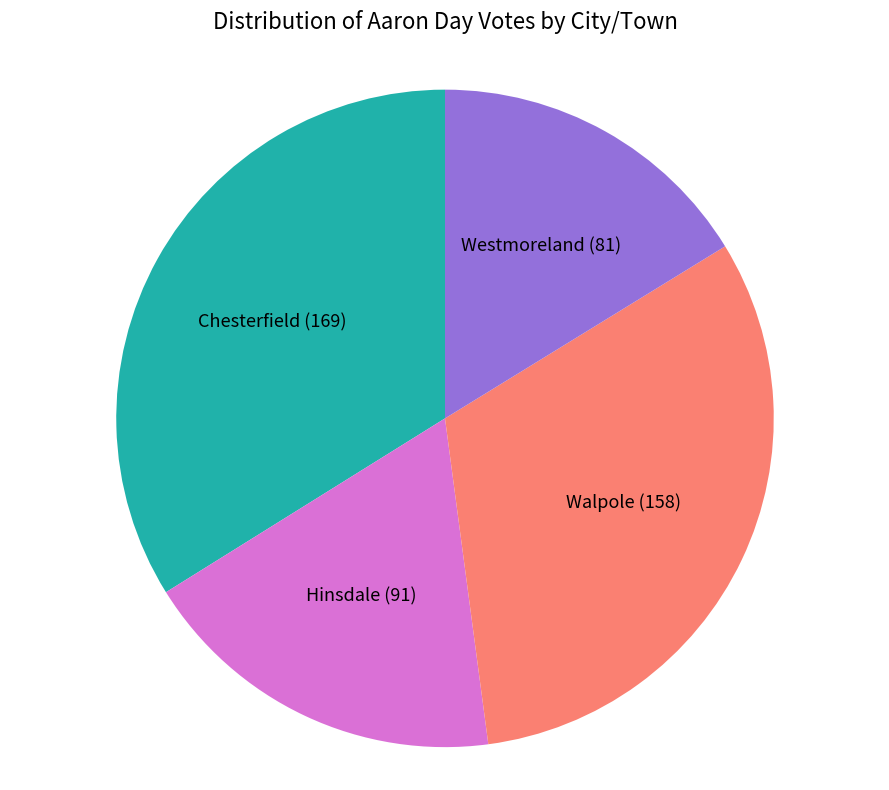

The Westmoreland slice represents 29% of the pie. True or false?

False